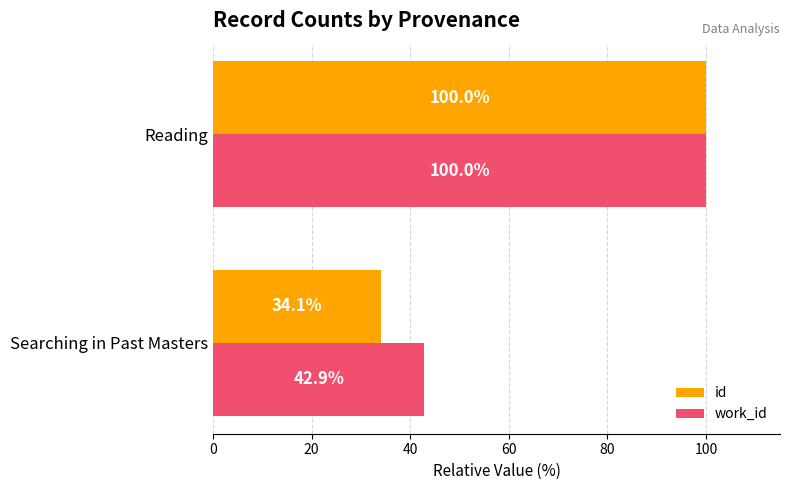

Read the id value at Reading.

100.0